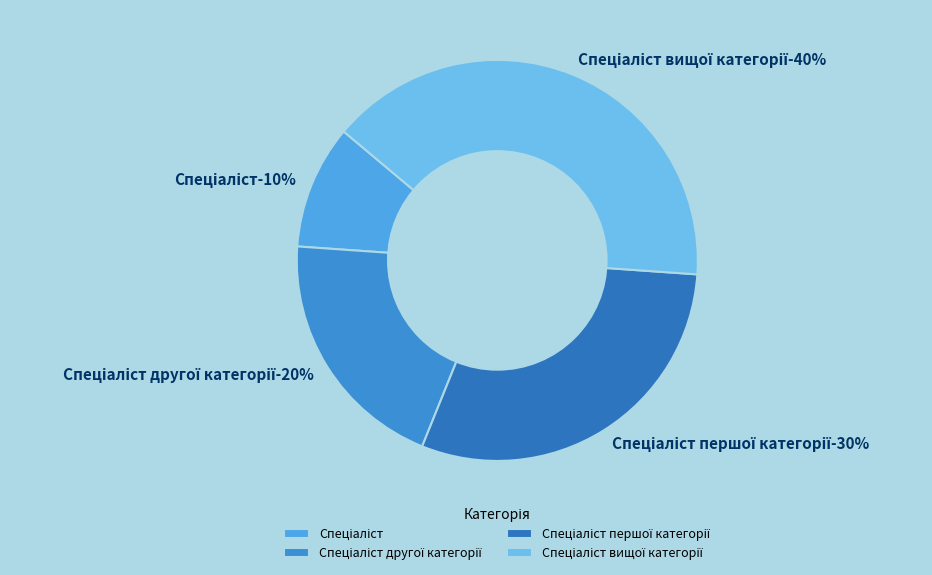

Which slice is the smallest?

Спеціаліст